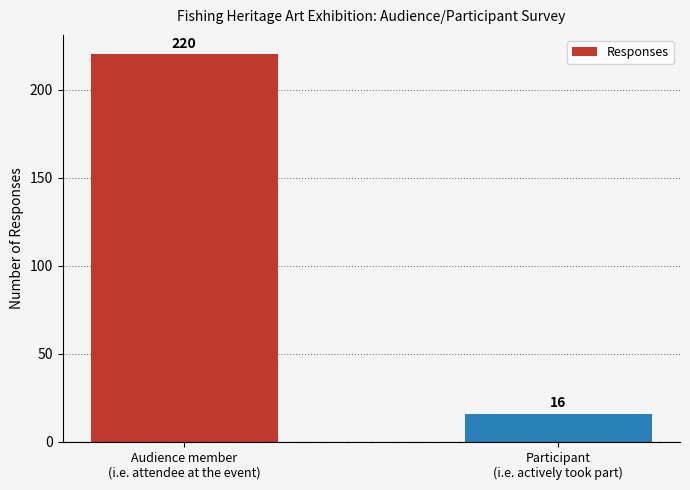

Rank the categories by value from lowest to highest.

Participant
(i.e. actively took part), Audience member
(i.e. attendee at the event)